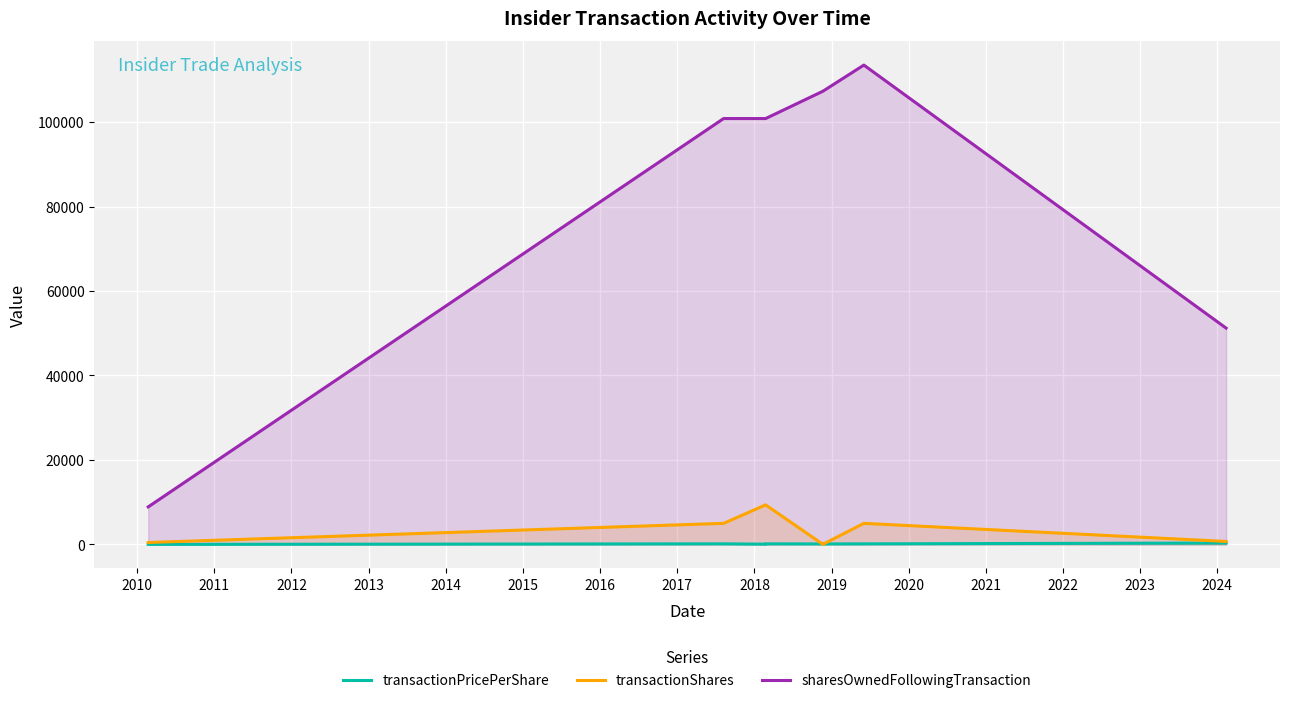

What is the difference between the maximum and minimum values in the transactionPricePerShare series?

325.6